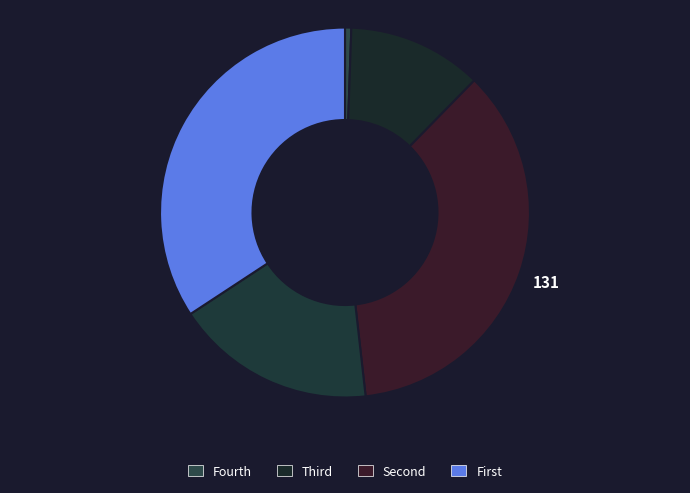

Count the number of slices in the pie.

5